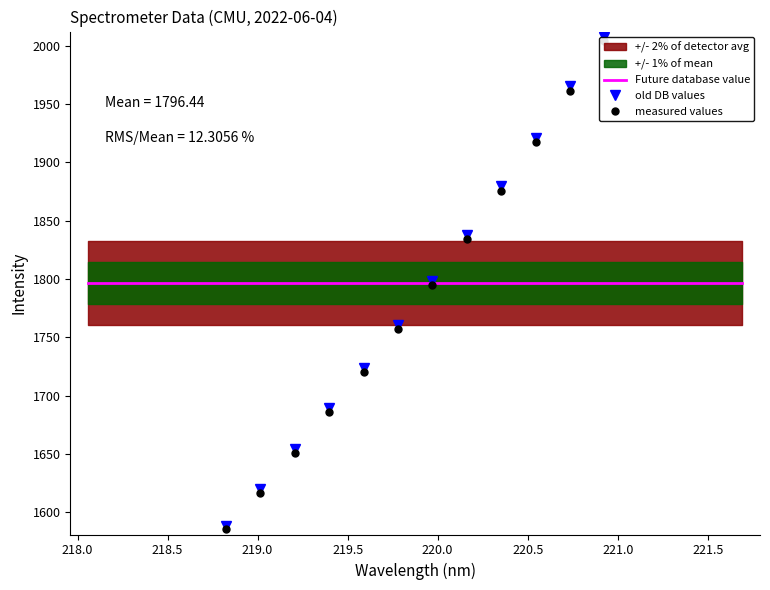

Rank the series by their maximum value, from lowest to highest.

Future database value, measured values, old DB values